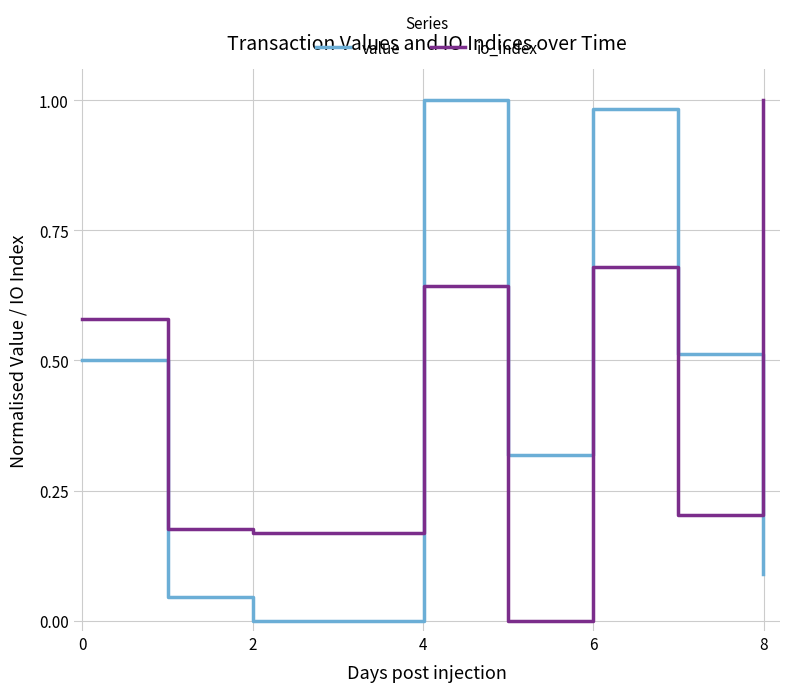

How many intersections are there between value and io_index?

2